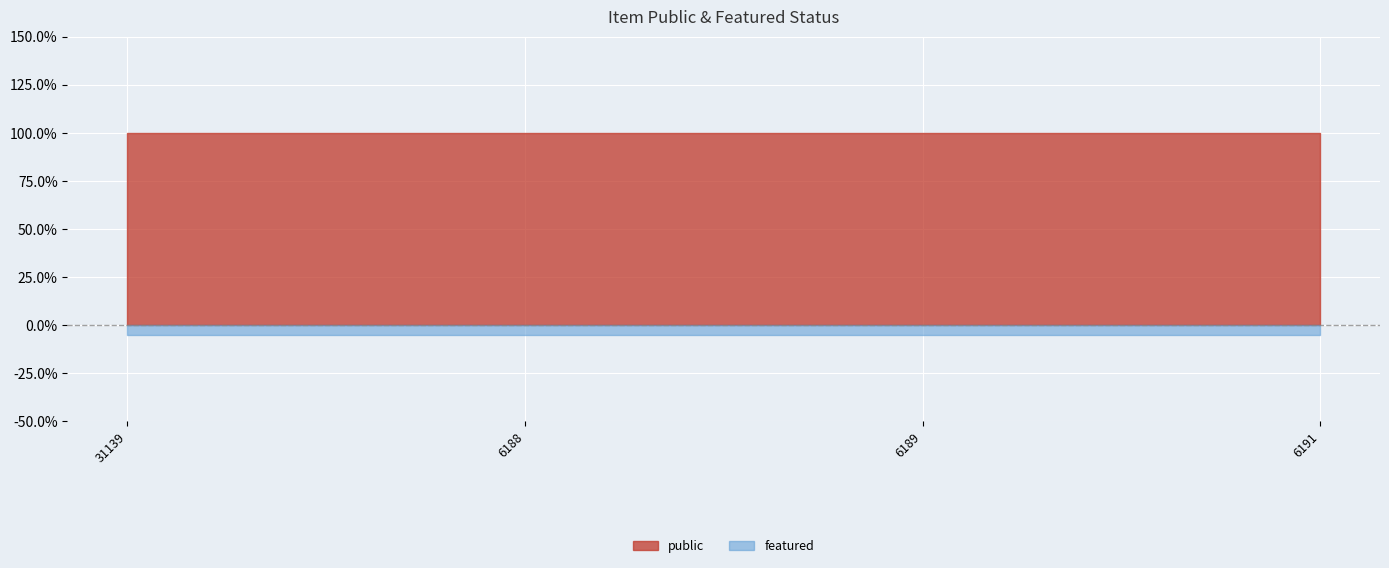

True or false: public and featured cross at least once.

False